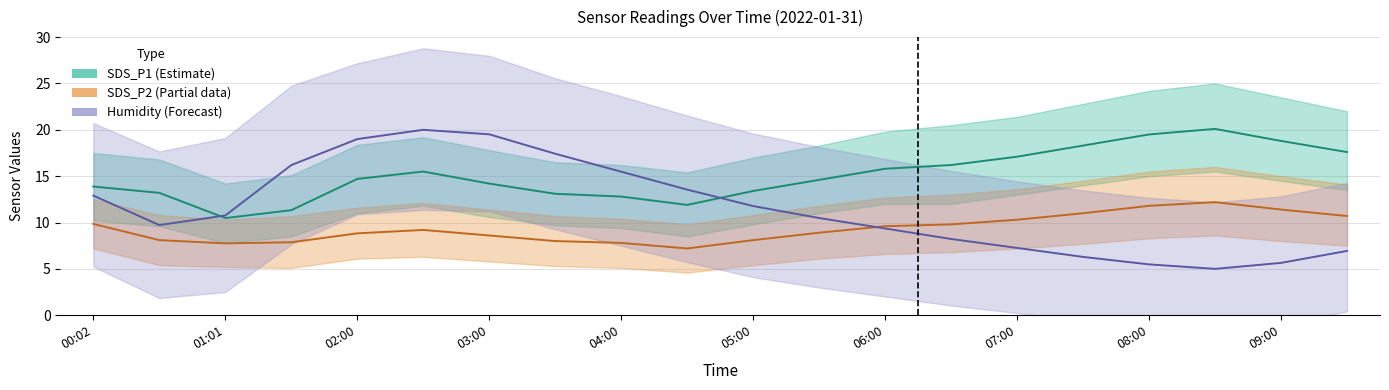

True or false: Humidity (Forecast) and SDS_P1 (Estimate) cross at least once.

True